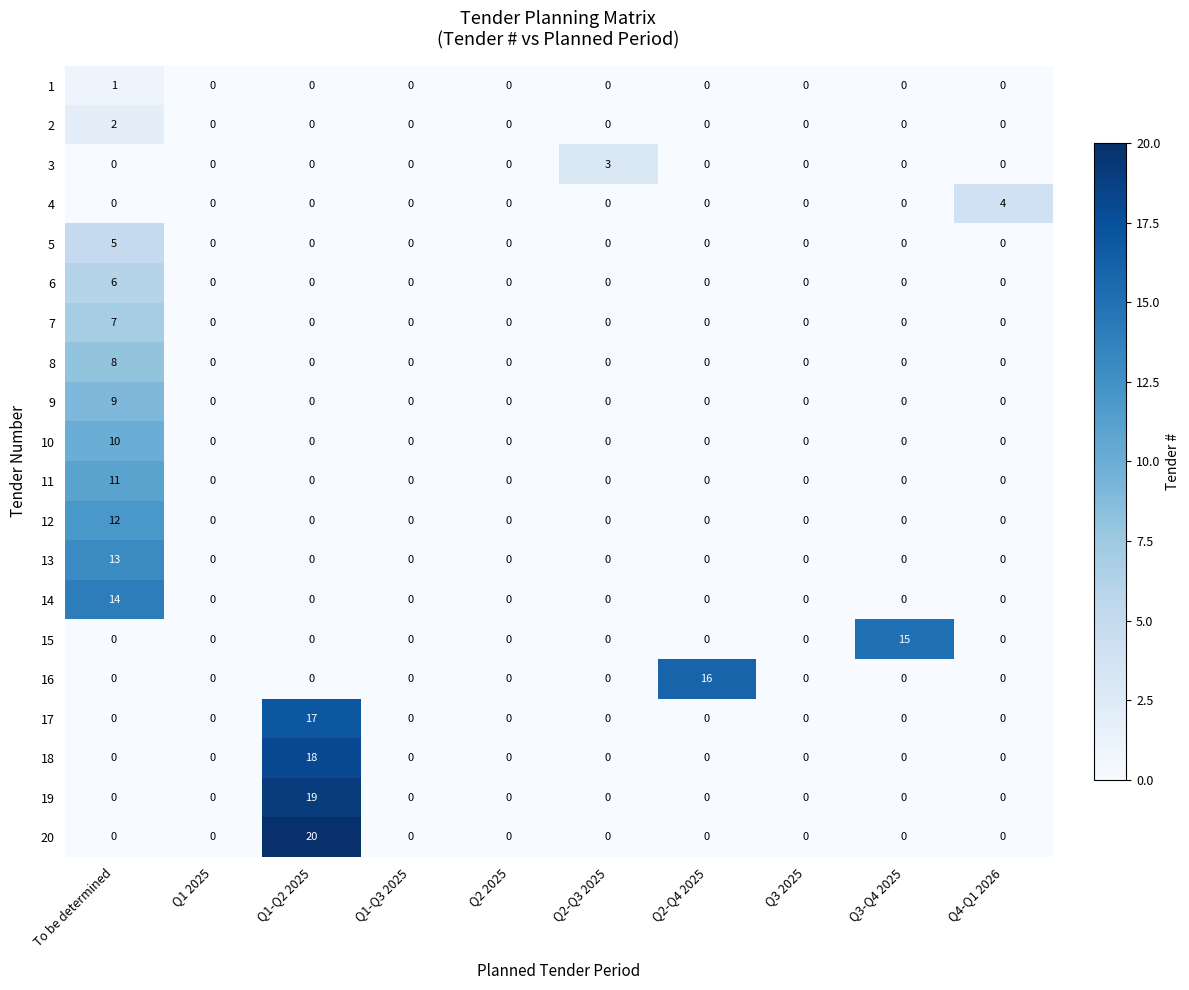

What is the sum of all 10 values?

10